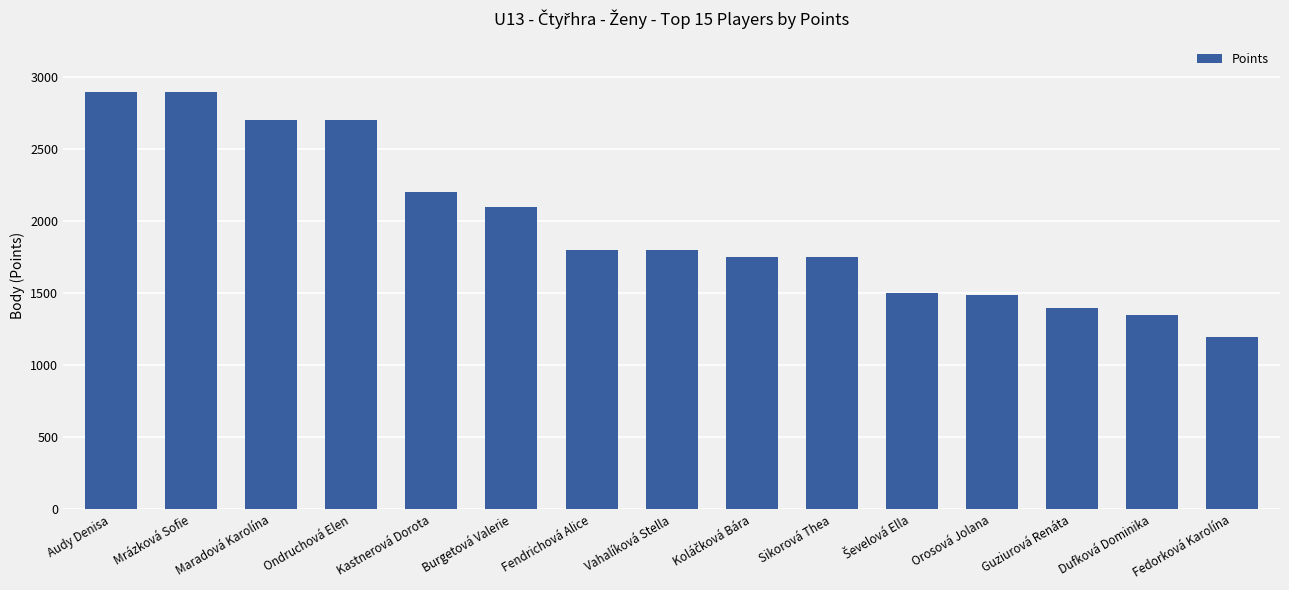

What is the maximum value shown in the chart?

2900